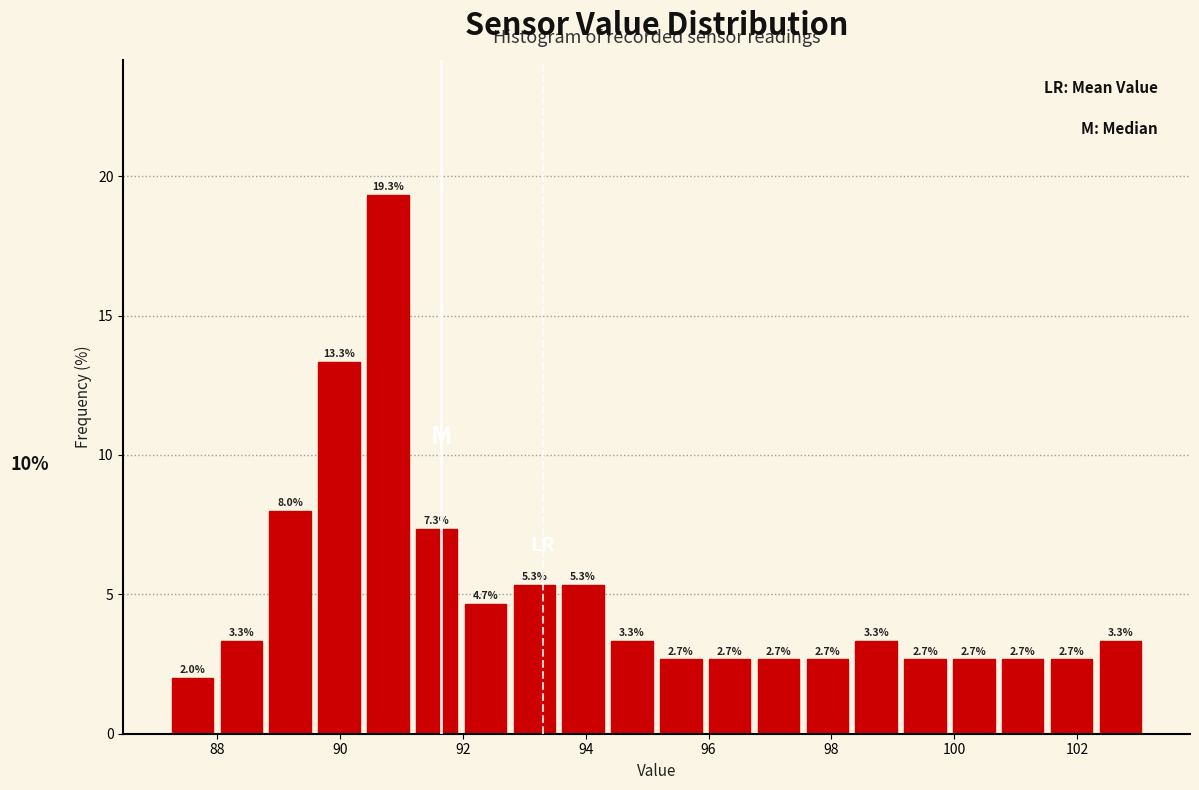

Around what value on the x-axis is the tallest bar? Give the approximate position of its centre, as read against the axis.

90.8